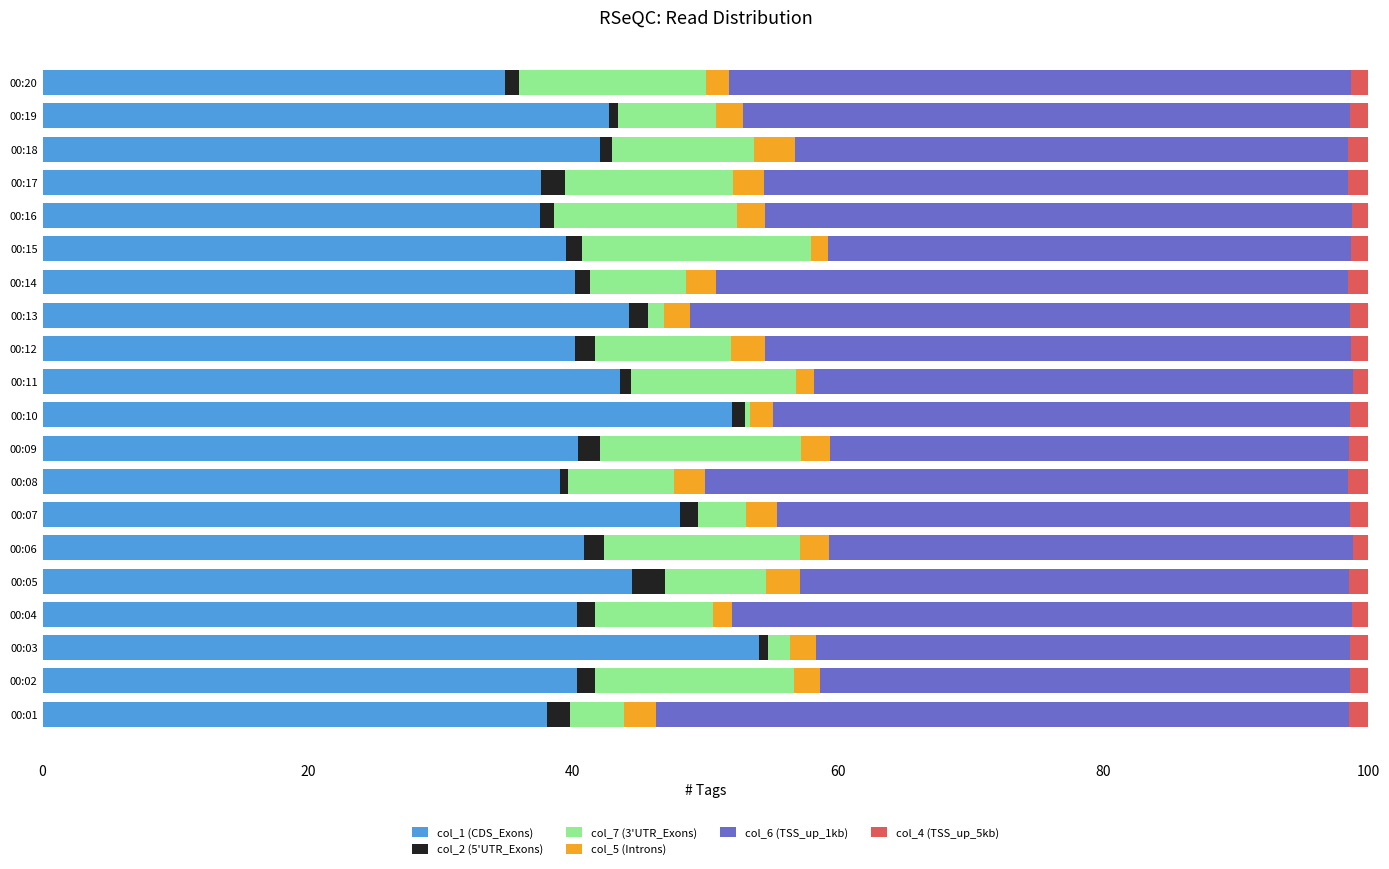

Is it true that col_1 (CDS_Exons) equals 61.1 at 00:08?

False